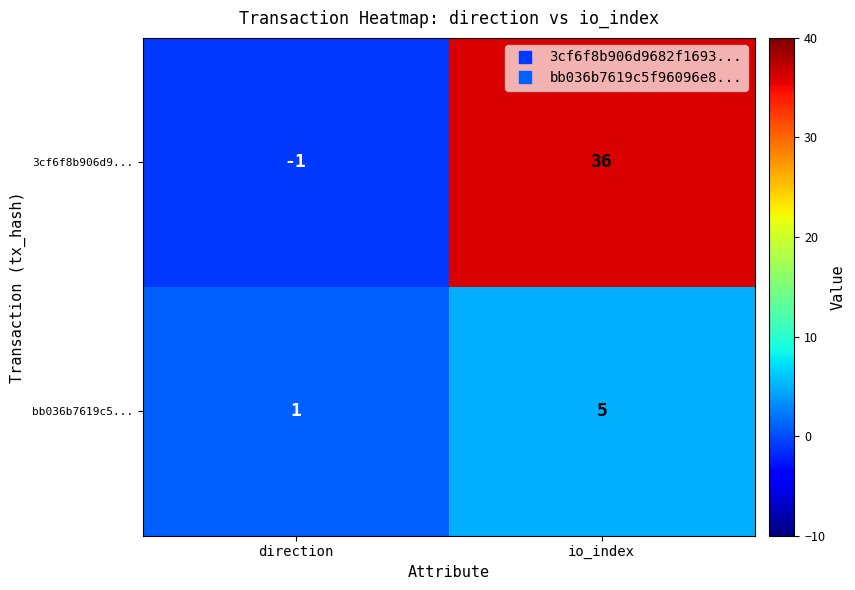

Which series has the largest range (max minus min)?

3cf6f8b906d9...